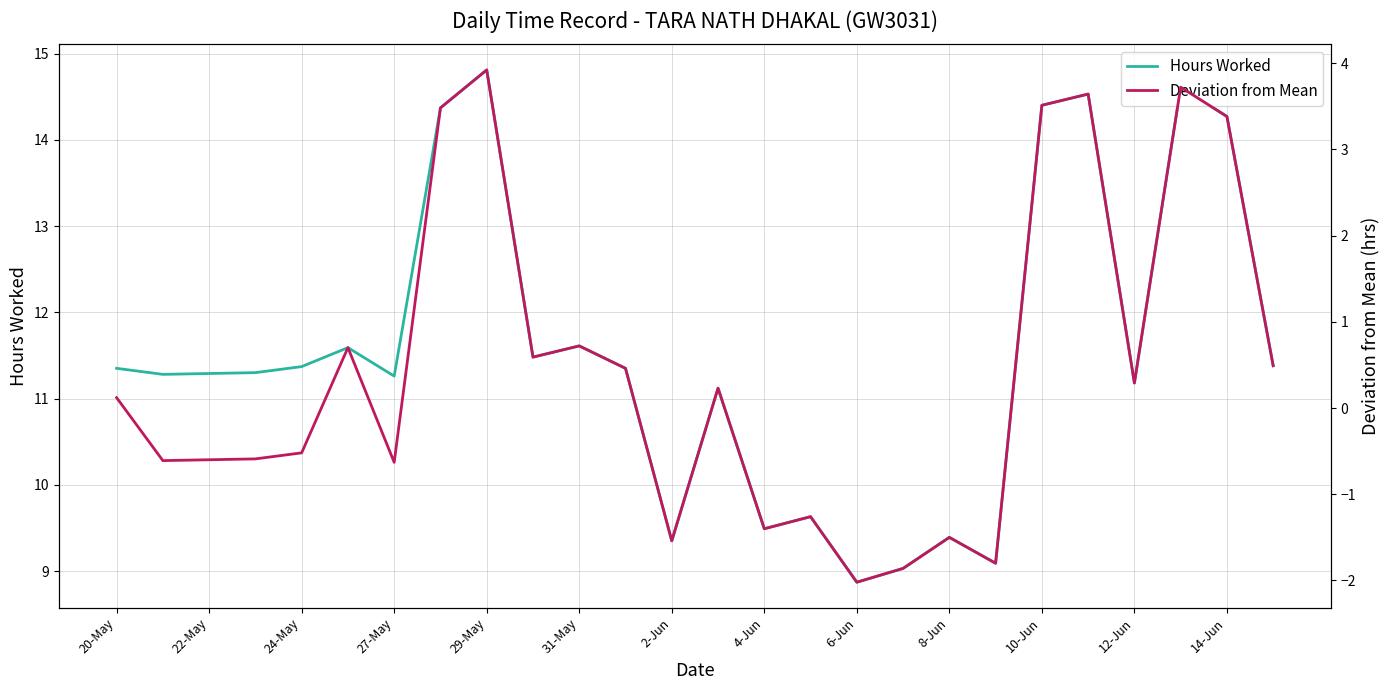

What is the lowest value of the Hours Worked series?

8.9